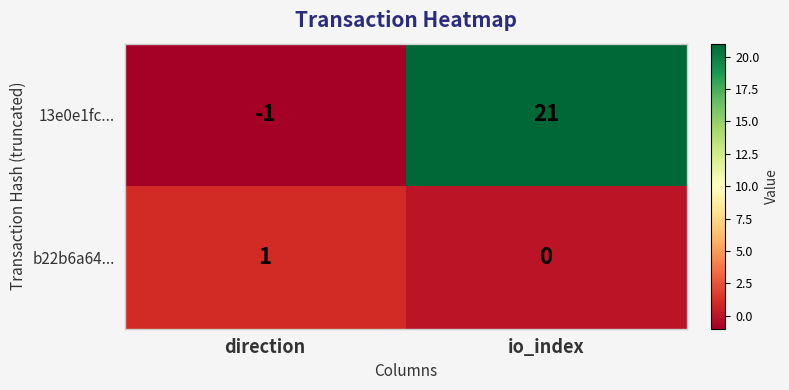

Rank the series at io_index from lowest to highest value.

b22b6a64..., 13e0e1fc...